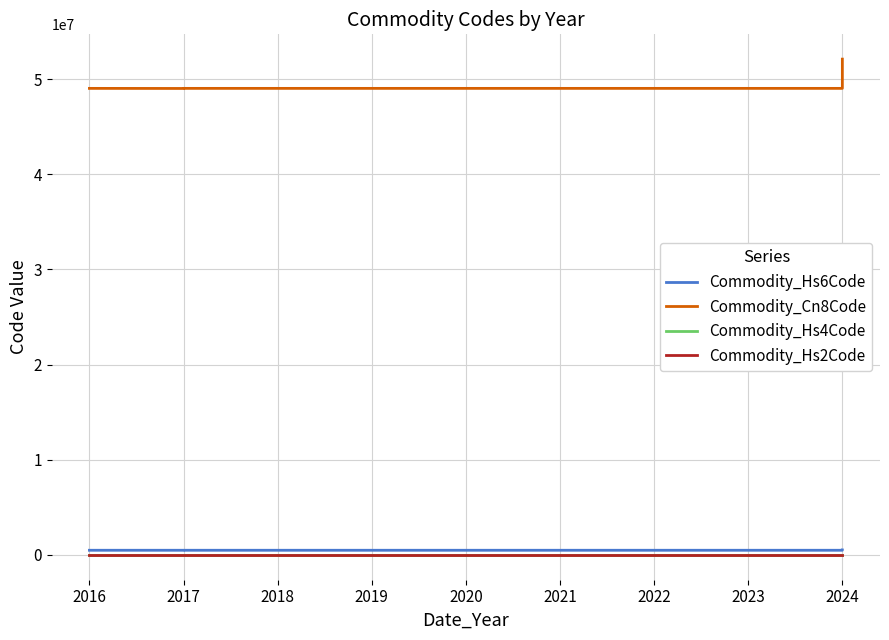

True or false: Commodity_Hs6Code and Commodity_Hs2Code cross at least once.

False